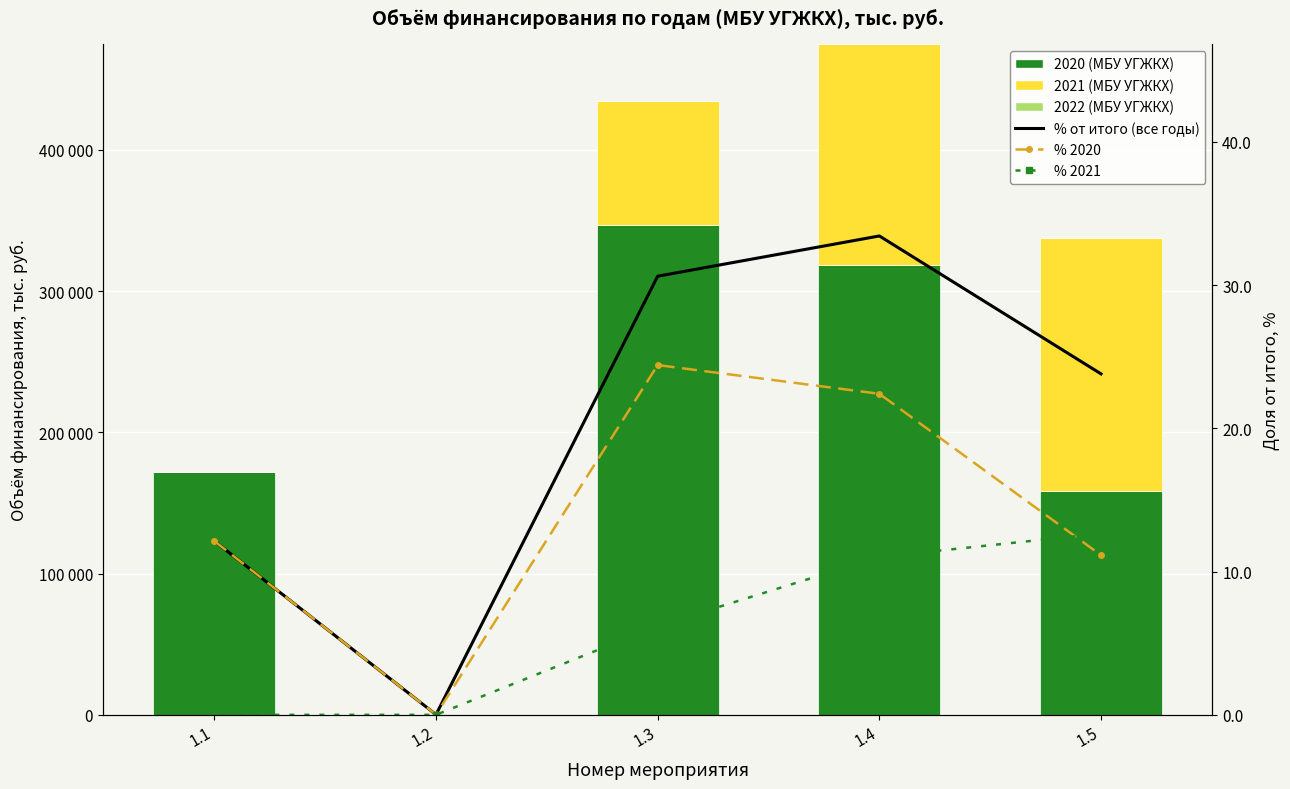

Rank the categories by % 2021 value from lowest to highest.

1.1, 1.2, 1.3, 1.4, 1.5